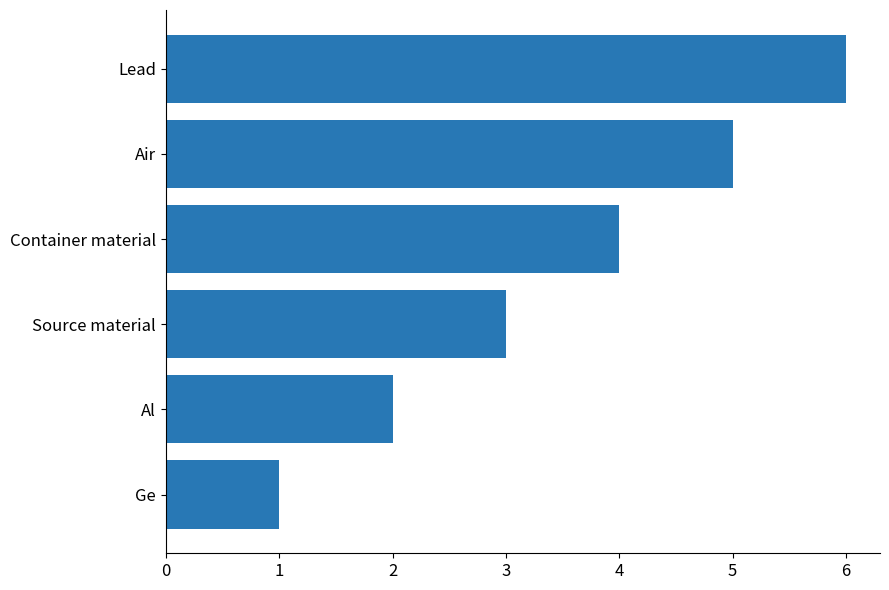

At which category does the chart reach its peak across all series?

Lead